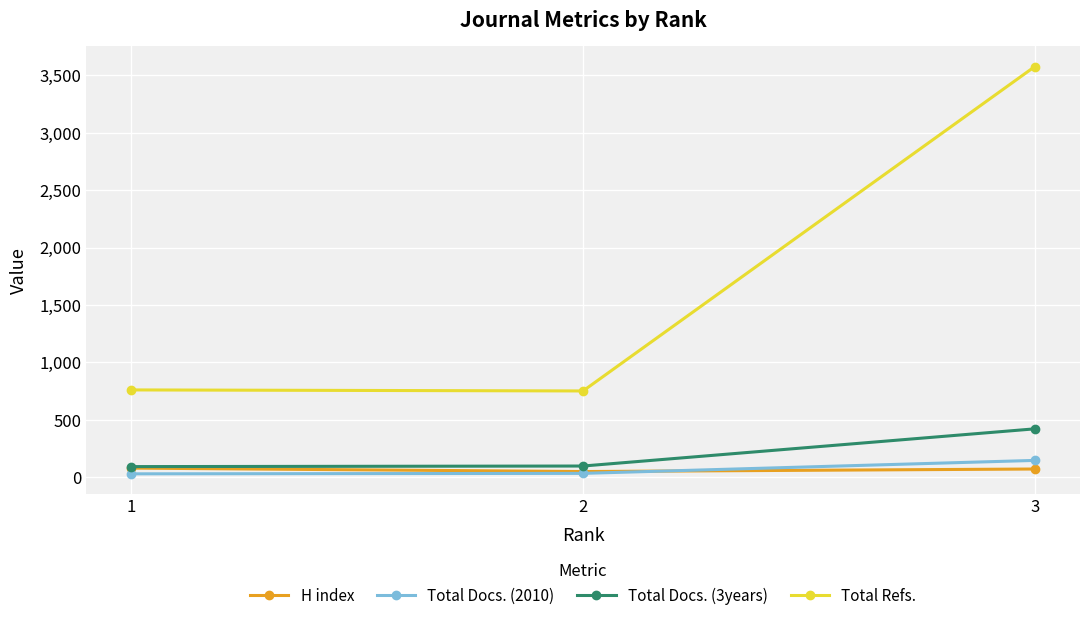

Count the H index values in the range 49 to 79.

3